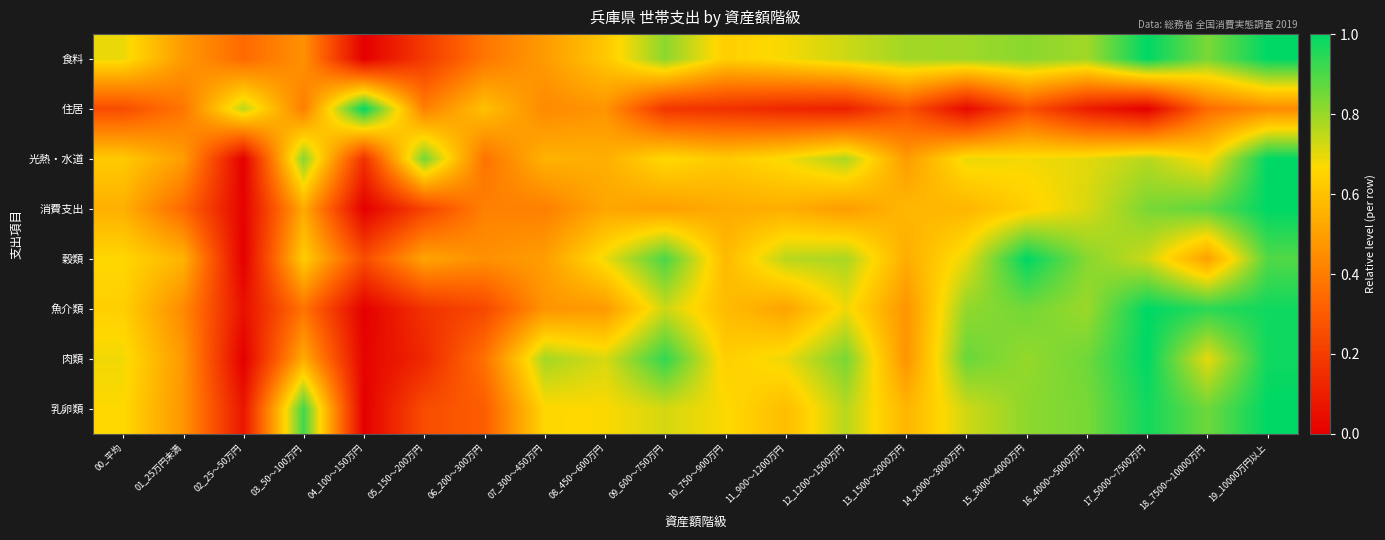

Reading left to right, extract all data points from this chart.

食料: 00_平均=0.7	01_25万円未満=0.5	02_25～50万円=0.3	03_50～100万円=0.5	04_100～150万円=0.0	05_150～200万円=0.2	06_200～300万円=0.4	07_300～450万円=0.5	08_450～600万円=0.6	09_600～750万円=0.8	10_750～900万円=0.6	11_900～1200万円=0.7	12_1200～1500万円=0.7	13_1500～2000万円=0.8	14_2000～3000万円=0.8	15_3000～4000万円=0.8	16_4000～5000万円=0.8	17_5000～7500万円=1.0	18_7500～10000万円=0.8	19_10000万円以上=1.0
住居: 00_平均=0.3	01_25万円未満=0.4	02_25～50万円=0.8	03_50～100万円=0.4	04_100～150万円=1.0	05_150～200万円=0.4	06_200～300万円=0.6	07_300～450万円=0.4	08_450～600万円=0.5	09_600～750万円=0.2	10_750～900万円=0.2	11_900～1200万円=0.1	12_1200～1500万円=0.1	13_1500～2000万円=0.3	14_2000～3000万円=0.0	15_3000～4000万円=0.3	16_4000～5000万円=0.1	17_5000～7500万円=0.0	18_7500～10000万円=0.3	19_10000万円以上=0.4
光熱・水道: 00_平均=0.6	01_25万円未満=0.5	02_25～50万円=0.0	03_50～100万円=0.8	04_100～150万円=0.2	05_150～200万円=0.9	06_200～300万円=0.4	07_300～450万円=0.6	08_450～600万円=0.5	09_600～750万円=0.7	10_750～900万円=0.6	11_900～1200万円=0.7	12_1200～1500万円=0.8	13_1500～2000万円=0.5	14_2000～3000万円=0.7	15_3000～4000万円=0.7	16_4000～5000万円=0.7	17_5000～7500万円=0.8	18_7500～10000万円=0.7	19_10000万円以上=1.0
消費支出: 00_平均=0.5	01_25万円未満=0.3	02_25～50万円=0.0	03_50～100万円=0.5	04_100～150万円=0.0	05_150～200万円=0.2	06_200～300万円=0.4	07_300～450万円=0.4	08_450～600万円=0.5	09_600～750万円=0.5	10_750～900万円=0.5	11_900～1200万円=0.5	12_1200～1500万円=0.5	13_1500～2000万円=0.6	14_2000～3000万円=0.6	15_3000～4000万円=0.6	16_4000～5000万円=0.7	17_5000～7500万円=0.8	18_7500～10000万円=0.9	19_10000万円以上=1.0
穀類: 00_平均=0.7	01_25万円未満=0.6	02_25～50万円=0.0	03_50～100万円=0.6	04_100～150万円=0.3	05_150～200万円=0.5	06_200～300万円=0.5	07_300～450万円=0.5	08_450～600万円=0.7	09_600～750万円=0.9	10_750～900万円=0.6	11_900～1200万円=0.8	12_1200～1500万円=0.8	13_1500～2000万円=0.5	14_2000～3000万円=0.7	15_3000～4000万円=1.0	16_4000～5000万円=0.8	17_5000～7500万円=0.7	18_7500～10000万円=0.5	19_10000万円以上=0.9
魚介類: 00_平均=0.6	01_25万円未満=0.4	02_25～50万円=0.1	03_50～100万円=0.4	04_100～150万円=0.0	05_150～200万円=0.2	06_200～300万円=0.2	07_300～450万円=0.5	08_450～600万円=0.5	09_600～750万円=0.7	10_750～900万円=0.6	11_900～1200万円=0.5	12_1200～1500万円=0.7	13_1500～2000万円=0.5	14_2000～3000万円=0.8	15_3000～4000万円=0.8	16_4000～5000万円=0.8	17_5000～7500万円=1.0	18_7500～10000万円=0.9	19_10000万円以上=1.0
肉類: 00_平均=0.7	01_25万円未満=0.5	02_25～50万円=0.0	03_50～100万円=0.5	04_100～150万円=0.0	05_150～200万円=0.1	06_200～300万円=0.4	07_300～450万円=0.8	08_450～600万円=0.7	09_600～750万円=0.9	10_750～900万円=0.6	11_900～1200万円=0.7	12_1200～1500万円=0.8	13_1500～2000万円=0.5	14_2000～3000万円=0.9	15_3000～4000万円=0.8	16_4000～5000万円=0.9	17_5000～7500万円=1.0	18_7500～10000万円=0.7	19_10000万円以上=1.0
乳卵類: 00_平均=0.7	01_25万円未満=0.5	02_25～50万円=0.1	03_50～100万円=0.9	04_100～150万円=0.0	05_150～200万円=0.3	06_200～300万円=0.3	07_300～450万円=0.7	08_450～600万円=0.7	09_600～750万円=0.7	10_750～900万円=0.7	11_900～1200万円=0.6	12_1200～1500万円=0.8	13_1500～2000万円=0.6	14_2000～3000万円=0.7	15_3000～4000万円=0.8	16_4000～5000万円=0.8	17_5000～7500万円=1.0	18_7500～10000万円=0.9	19_10000万円以上=1.0